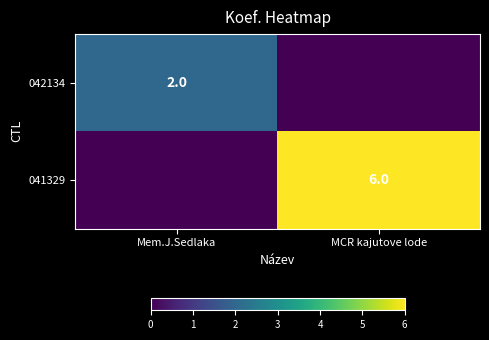

The value of 042134 at Mem.J.Sedlaka is 2. True or false?

True